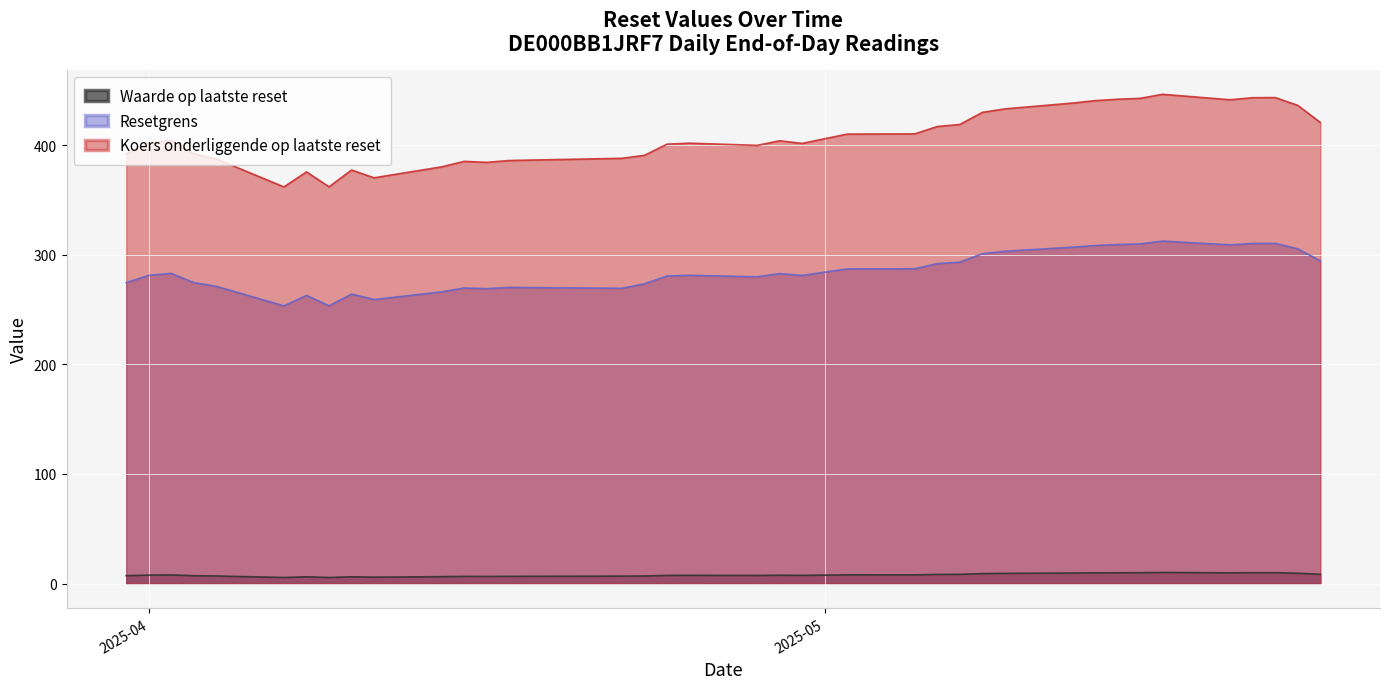

Reading left to right, what are all the values shown in this chart?

Waarde op laatste reset: 2025-05-23=8.4	2025-05-22=9.4	2025-05-21=9.9	2025-05-20=9.9	2025-05-19=9.7	2025-05-16=10.1	2025-05-15=9.8	2025-05-14=9.8	2025-05-13=9.7	2025-05-12=9.6	2025-05-09=9.2	2025-05-08=9.1	2025-05-07=8.4	2025-05-06=8.3	2025-05-05=7.9	2025-05-02=7.9	2025-04-30=7.4	2025-04-29=7.6	2025-04-28=7.3	2025-04-25=7.5	2025-04-24=7.4	2025-04-23=6.9	2025-04-22=6.7	2025-04-17=6.5	2025-04-16=6.5	2025-04-15=6.5	2025-04-14=6.2	2025-04-11=5.8	2025-04-10=6.1	2025-04-09=5.5	2025-04-08=6.1	2025-04-07=5.5	2025-04-04=6.9	2025-04-03=7.1	2025-04-02=7.8	2025-04-01=7.7	2025-03-31=7.2
Resetgrens: 2025-05-23=294.5	2025-05-22=305.4	2025-05-21=310.4	2025-05-20=310.3	2025-05-19=309.0	2025-05-16=312.5	2025-05-15=309.9	2025-05-14=309.3	2025-05-13=308.4	2025-05-12=306.9	2025-05-09=303.2	2025-05-08=300.9	2025-05-07=293.2	2025-05-06=291.9	2025-05-05=287.2	2025-05-02=287.1	2025-04-30=281.1	2025-04-29=282.8	2025-04-28=279.9	2025-04-25=281.3	2025-04-24=280.6	2025-04-23=273.5	2025-04-22=269.4	2025-04-17=270.2	2025-04-16=269.0	2025-04-15=269.6	2025-04-14=266.1	2025-04-11=259.1	2025-04-10=264.1	2025-04-09=253.4	2025-04-08=262.9	2025-04-07=253.3	2025-04-04=271.2	2025-04-03=274.5	2025-04-02=283.0	2025-04-01=281.2	2025-03-31=274.5
Koers onderliggende op laatste reset: 2025-05-23=420.7	2025-05-22=436.3	2025-05-21=443.4	2025-05-20=443.3	2025-05-19=441.4	2025-05-16=446.4	2025-05-15=442.7	2025-05-14=441.9	2025-05-13=440.6	2025-05-12=438.4	2025-05-09=433.1	2025-05-08=429.9	2025-05-07=418.9	2025-05-06=417.0	2025-05-05=410.3	2025-05-02=410.1	2025-04-30=401.6	2025-04-29=404.0	2025-04-28=399.8	2025-04-25=401.8	2025-04-24=400.9	2025-04-23=390.7	2025-04-22=388.0	2025-04-17=386.0	2025-04-16=384.3	2025-04-15=385.2	2025-04-14=380.2	2025-04-11=370.2	2025-04-10=377.3	2025-04-09=362.0	2025-04-08=375.6	2025-04-07=361.9	2025-04-04=387.4	2025-04-03=392.2	2025-04-02=404.3	2025-04-01=401.7	2025-03-31=392.2